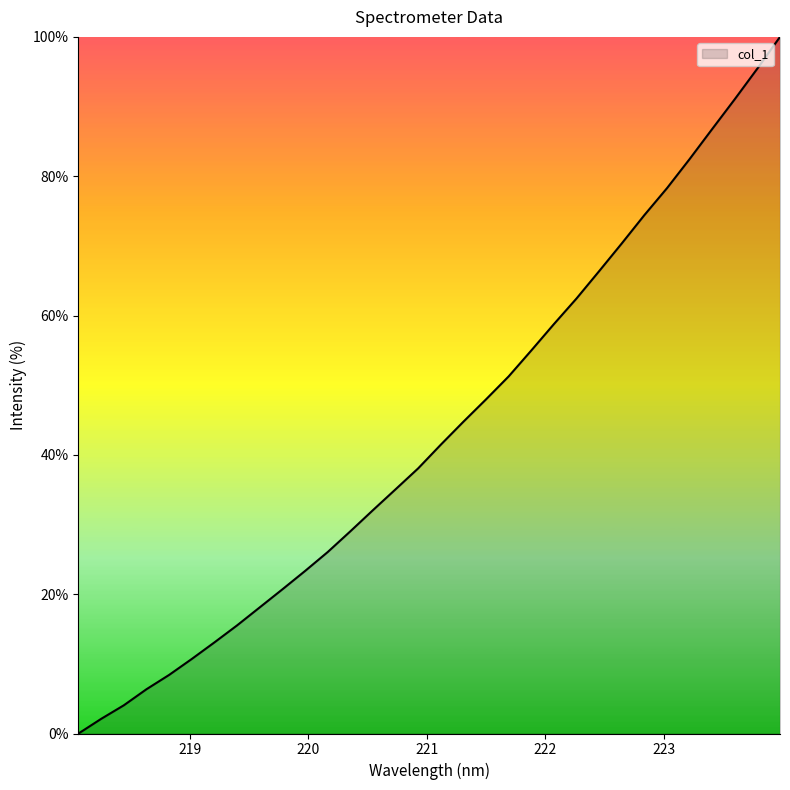

What is the maximum value shown in the chart?

100.0